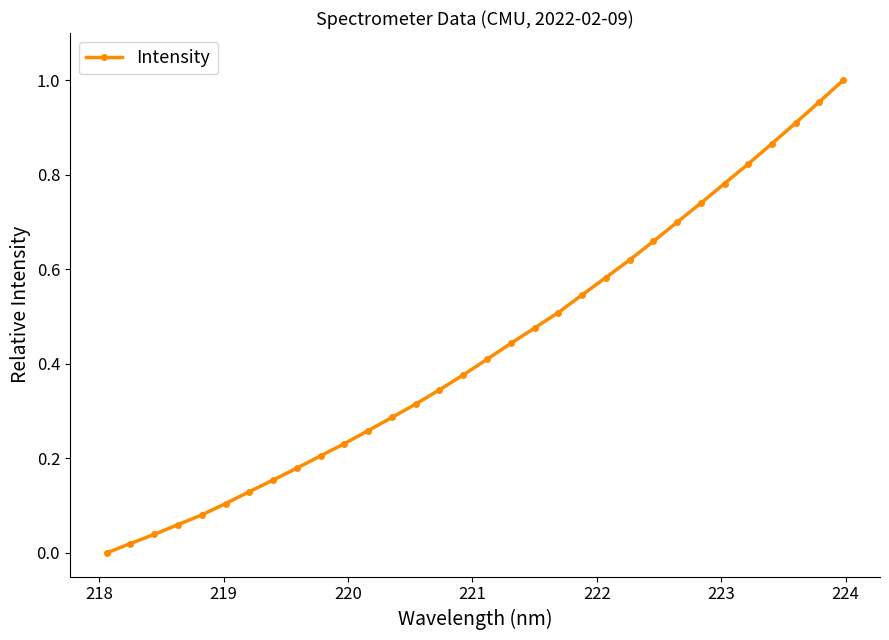

What is the sum of all values?

13.8